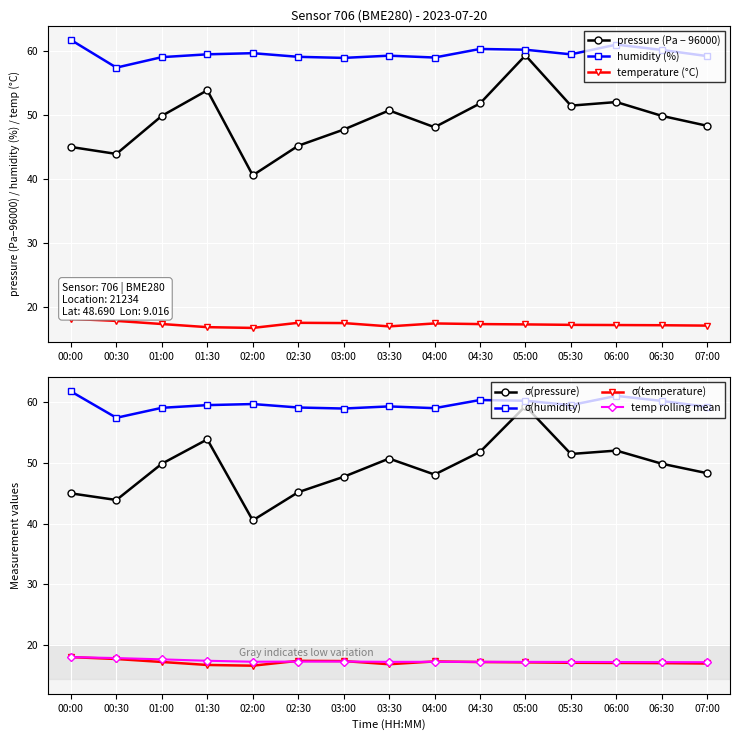

True or false: pressure and humidity cross at least once.

False